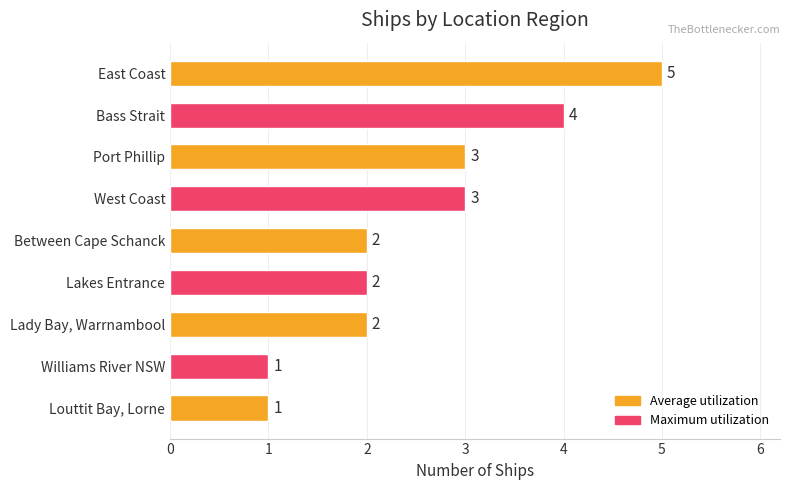

Are the bars grouped side by side (vs. stacked)?

No